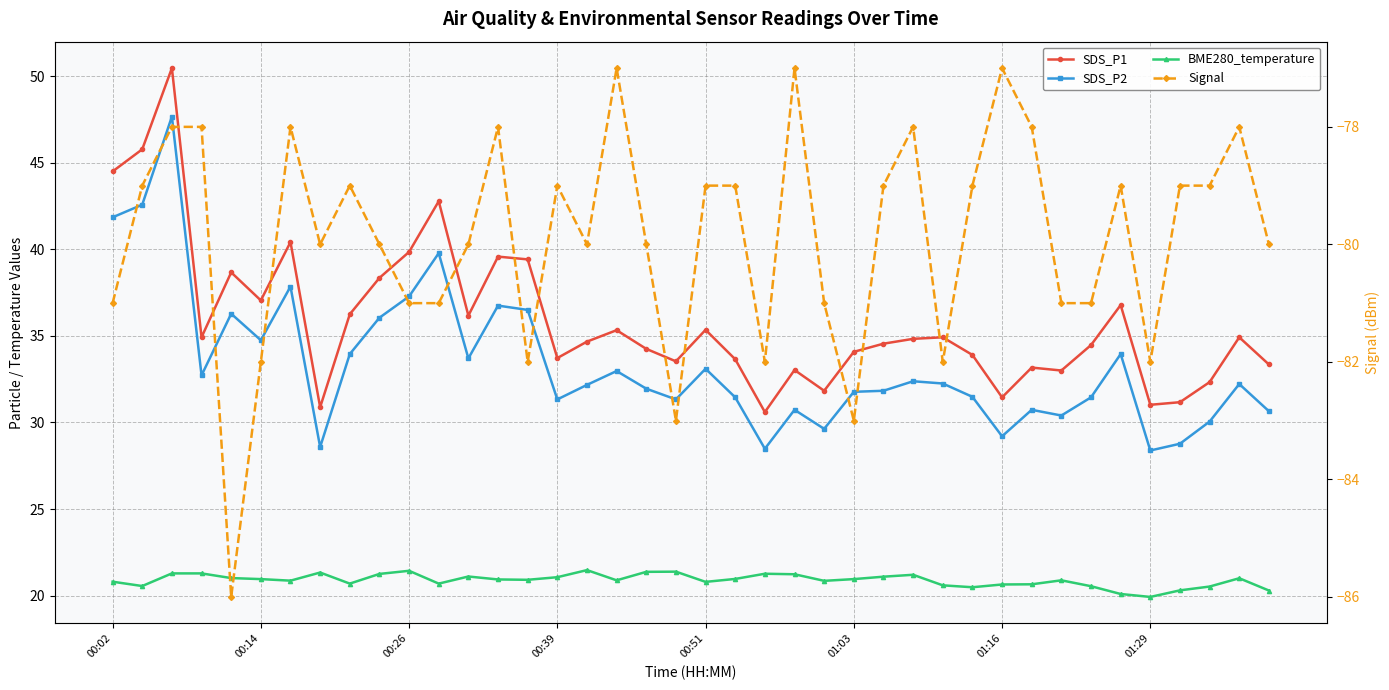

How many data points does each series have?

40